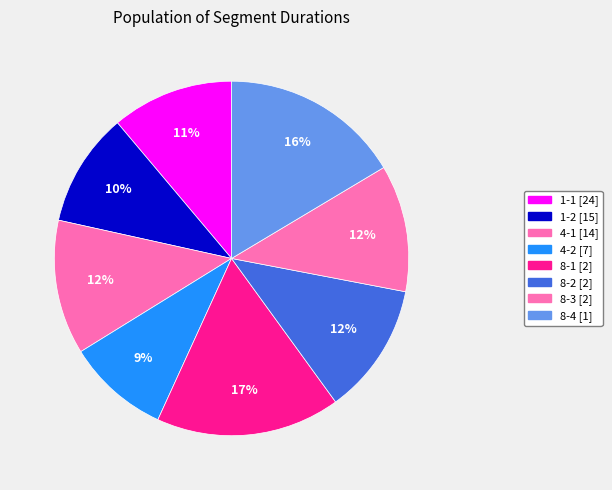

Is the sum of 4-1 [14] and 1-2 [15] greater than half?

No